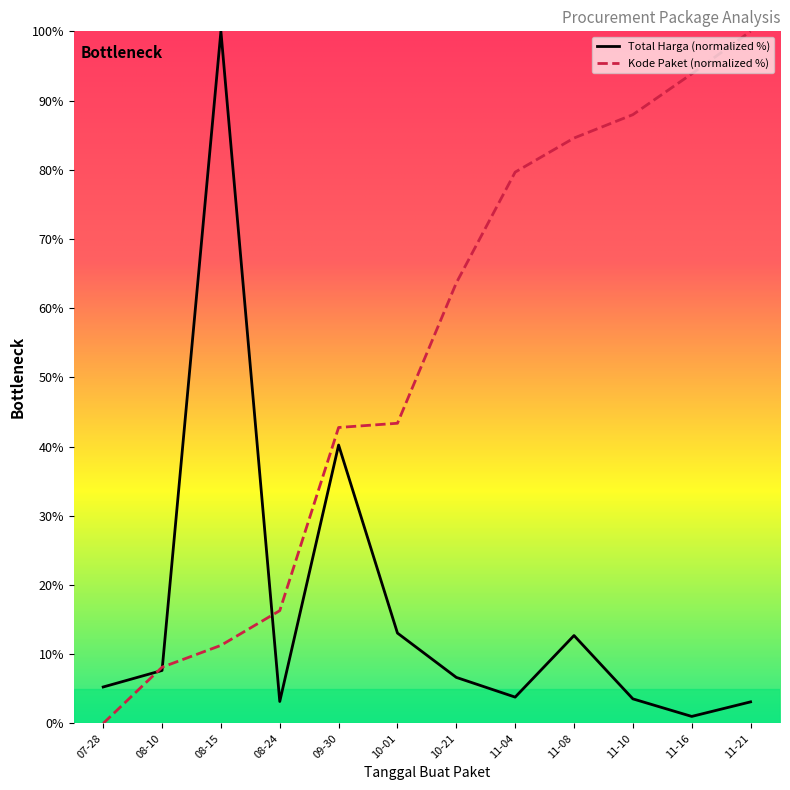

True or false: Total Harga (normalized %) has a value of 6.6 at 10-21.

True